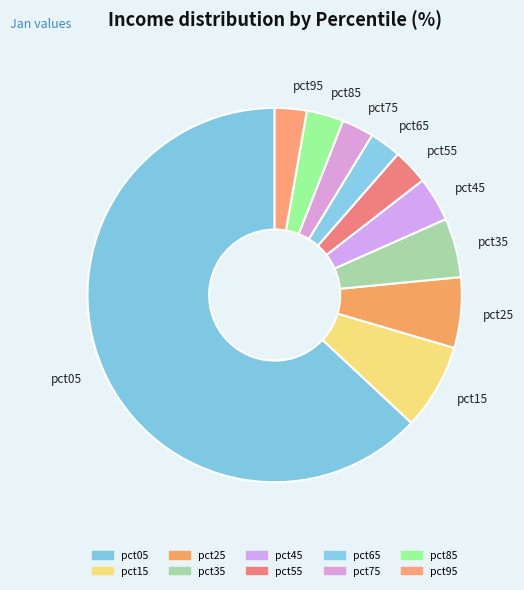

True or false: pct35 accounts for 5% of the total.

True